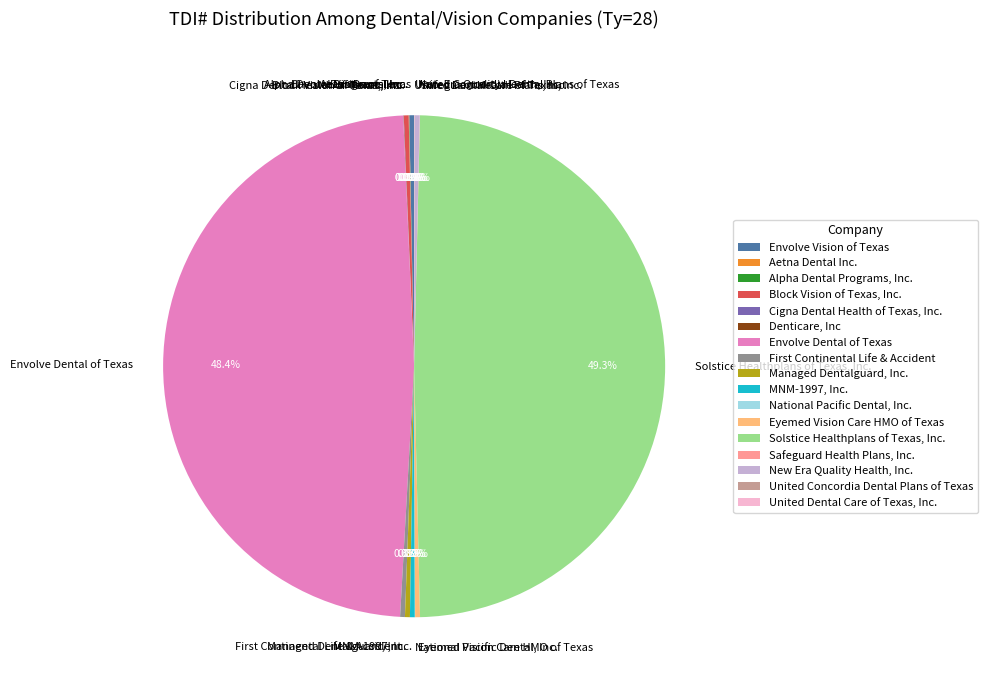

Is there a majority slice in this chart?

No